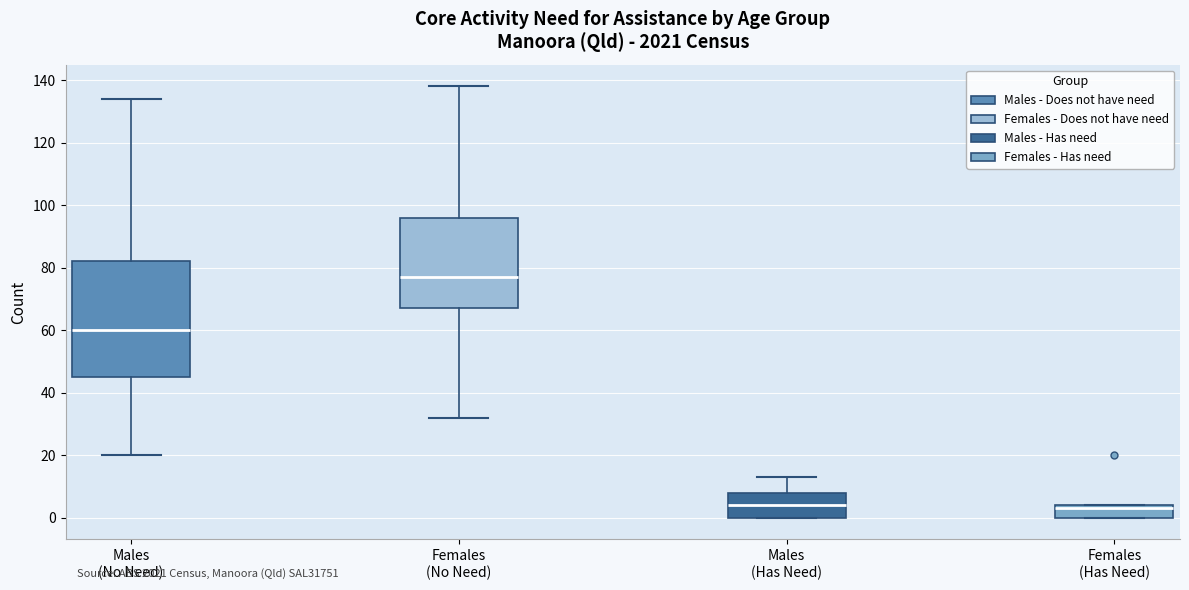

Reading left to right, transcribe this box plot: for each box, give where its median line is, the range the box spans, and where its two whiskers end, as read against the y-axis. The values are not printed on the chart, so give them approximately, as read against the axis.

Males (No Need): median 60, box 46 to 82, whiskers 20 to 134
Females (No Need): median 78, box 68 to 96, whiskers 32 to 138
Males (Has Need): median 4, box 0 to 8, whiskers 0 to 14
Females (Has Need): median 4 (just below the box's upper edge), box 0 to 4, whiskers 0 to 4